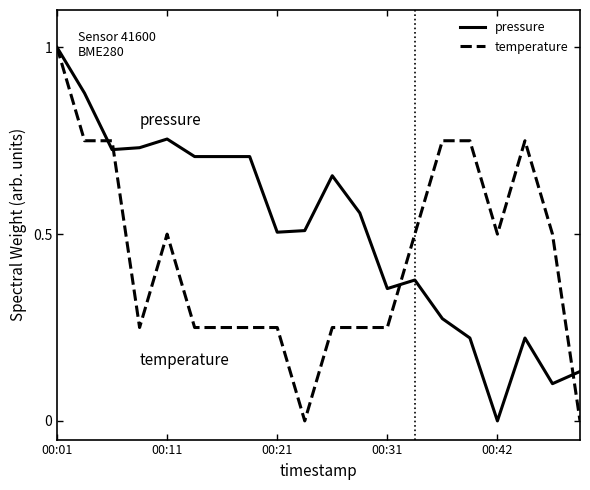

What is the greatest value displayed?

1.0